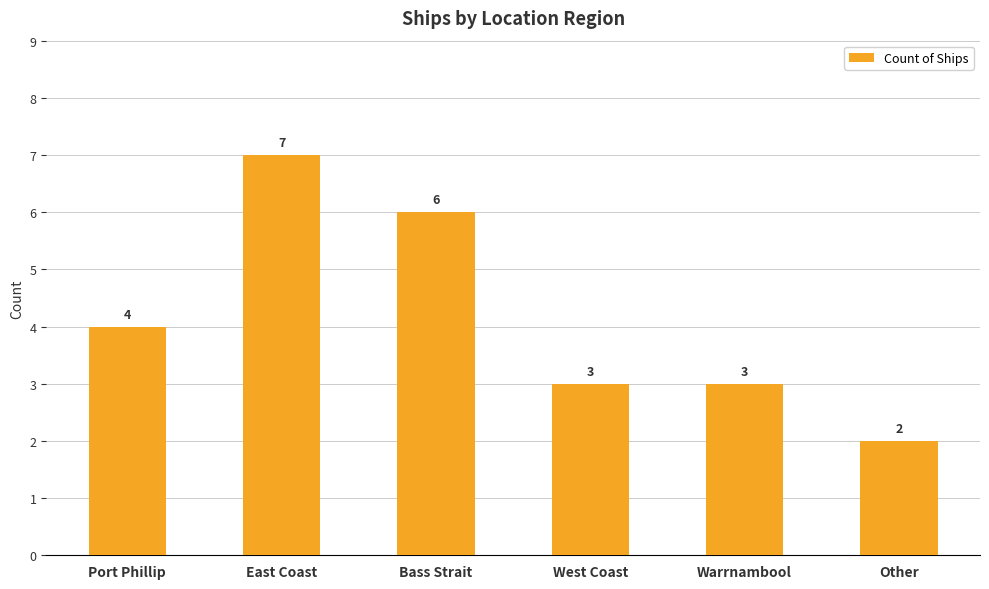

What is the sum of all values?

25